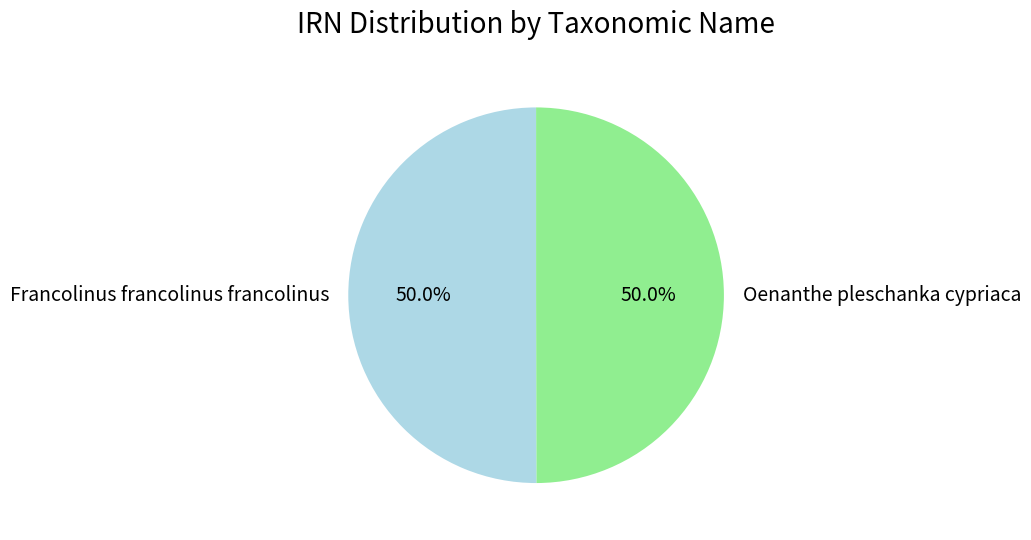

Do Francolinus francolinus francolinus and Oenanthe pleschanka cypriaca together represent more than half of the pie?

Yes